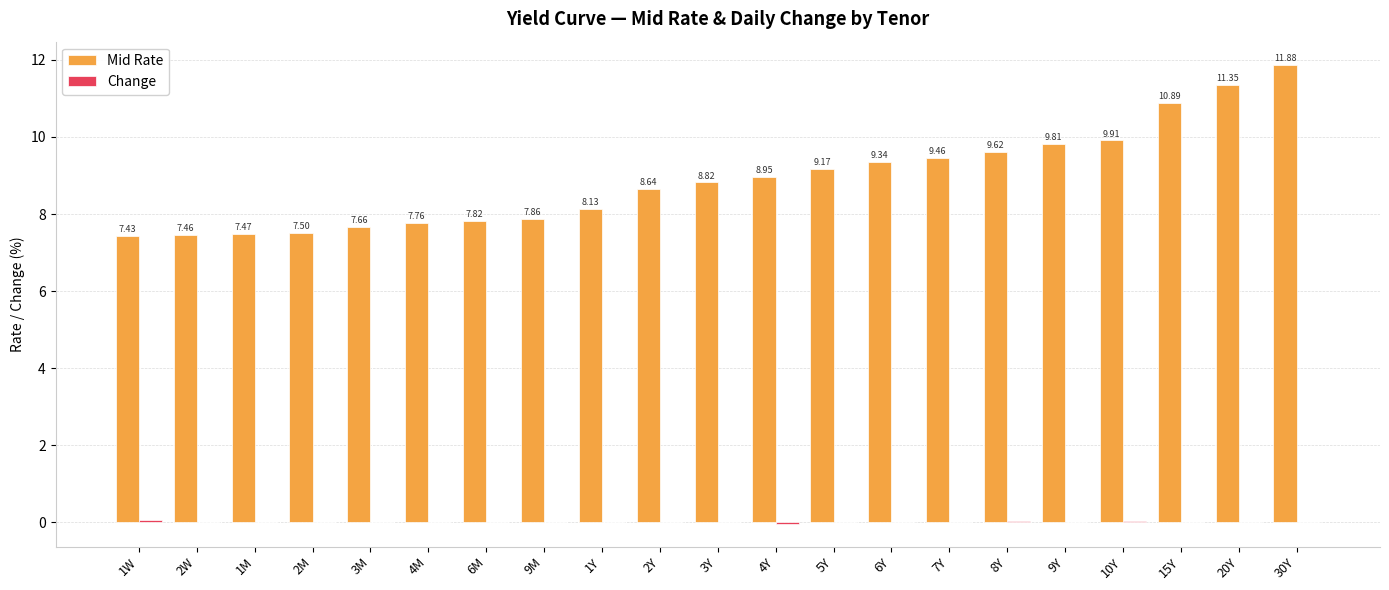

At which category is the sum across all series the highest?

30Y